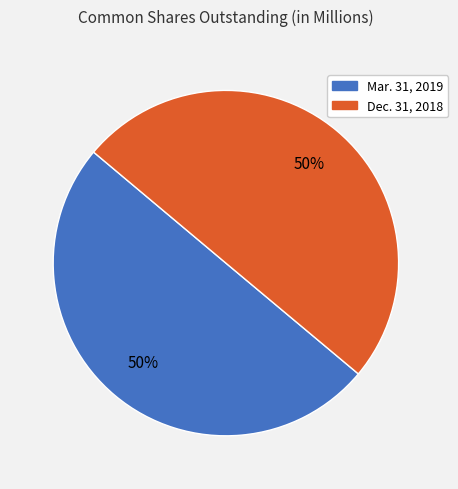

To the nearest percent, what portion does Mar. 31, 2019 represent?

50%